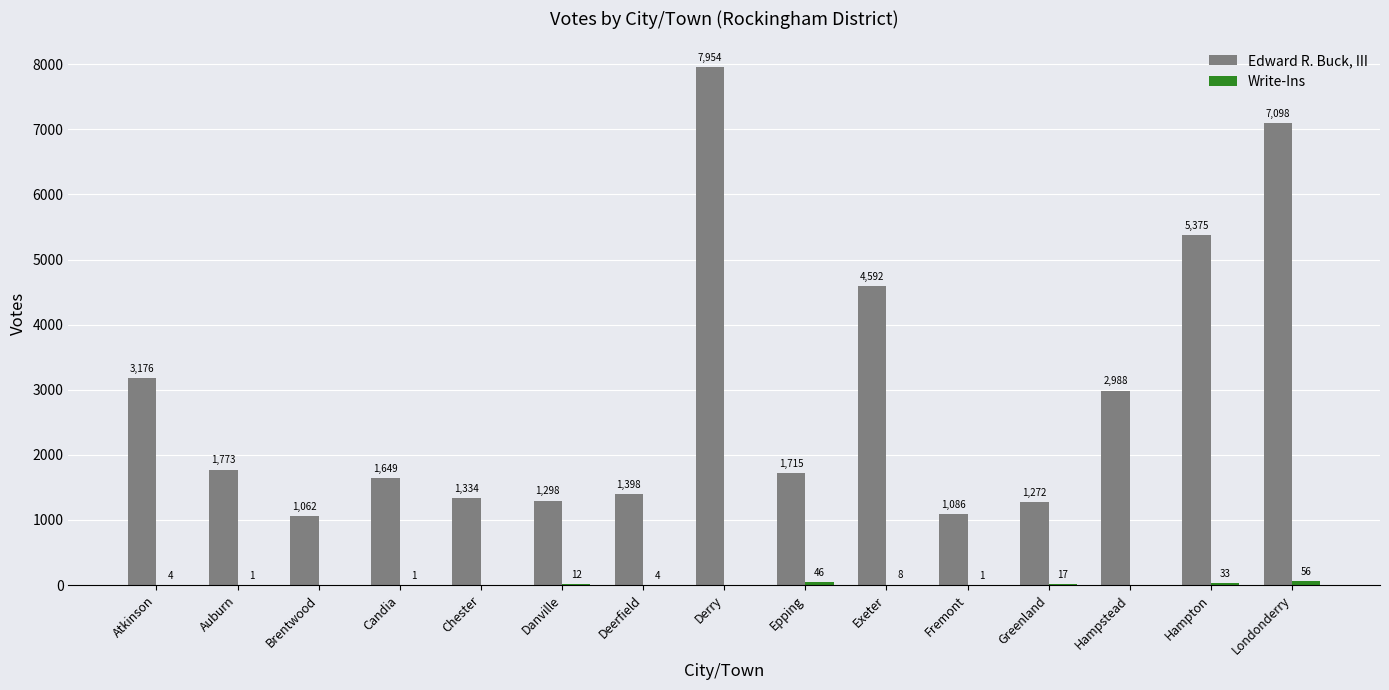

At which label does Edward R. Buck, III first exceed 1715?

Atkinson